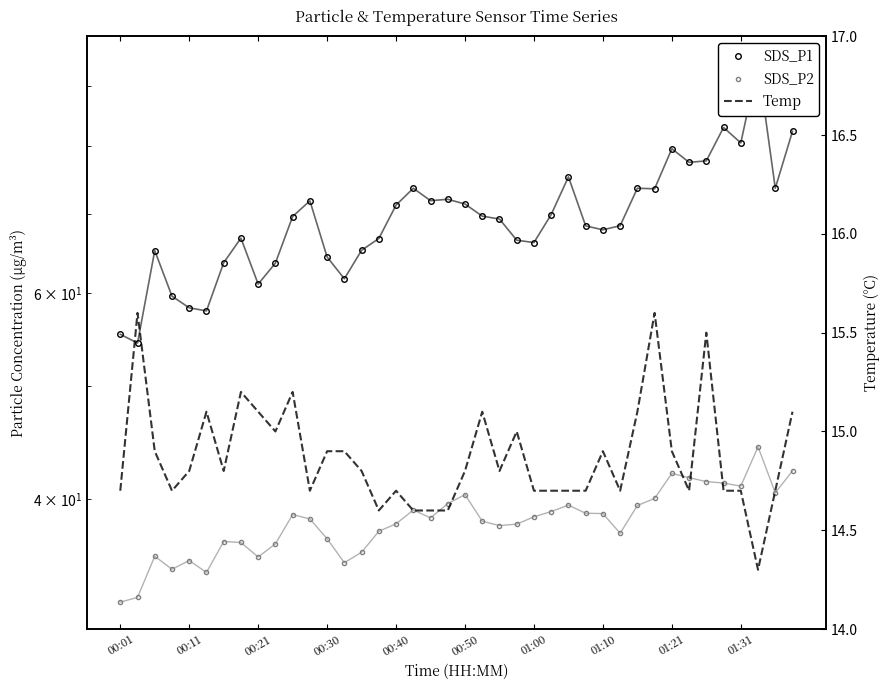

True or false: SDS_P2 has more than 2 interior local peaks.

True